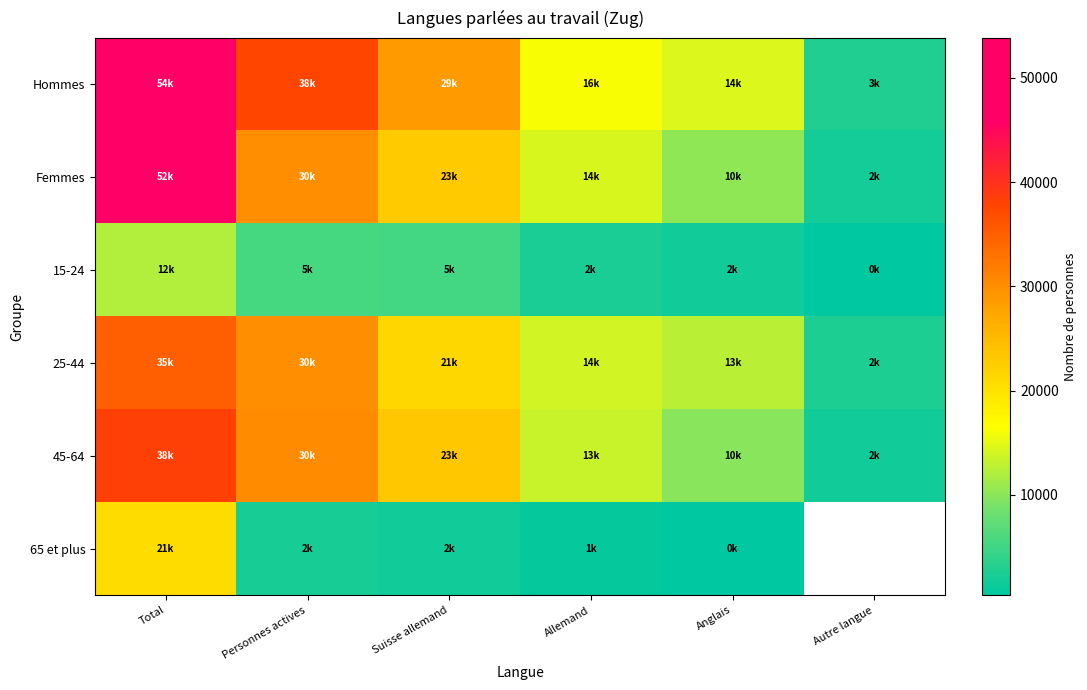

Which label corresponds to the smallest value in the chart?

Autre langue